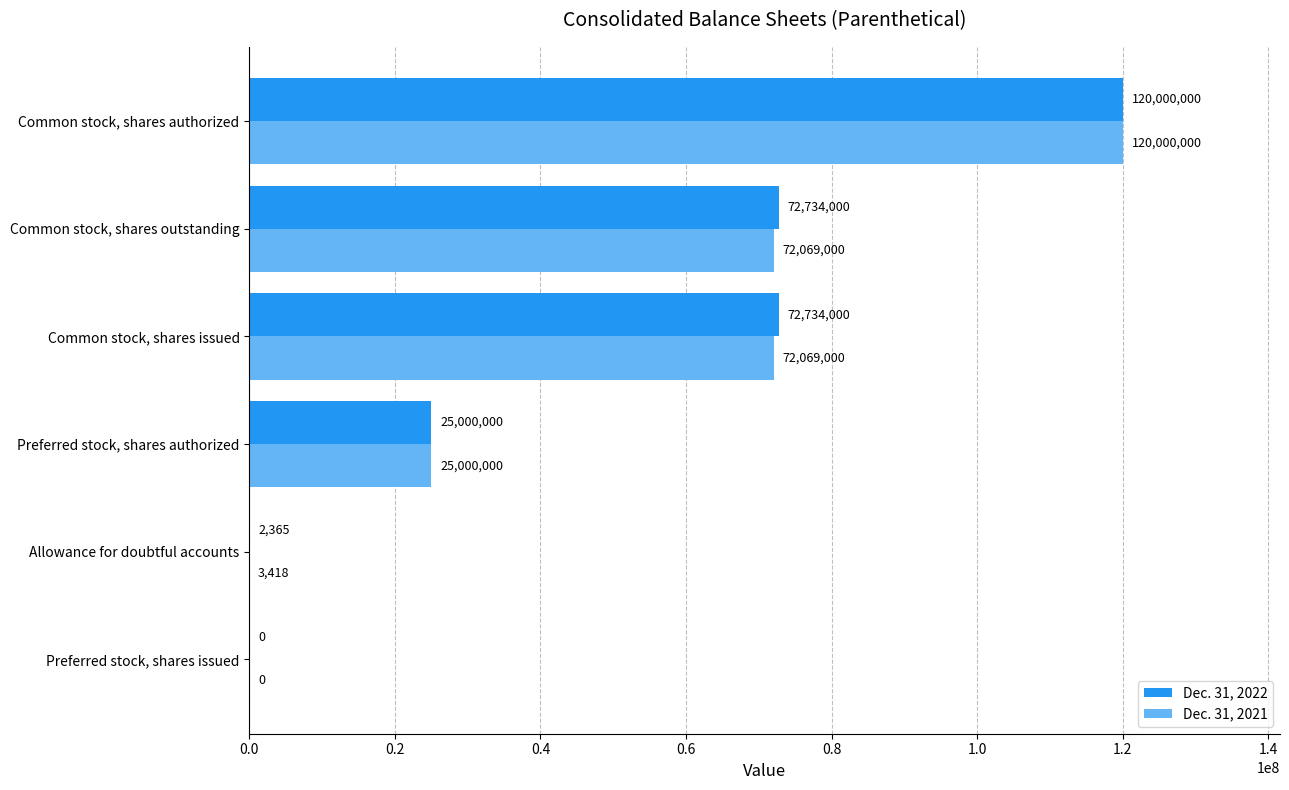

Which series changed the most between Preferred stock, shares authorized and Common stock, shares issued?

Dec. 31, 2022